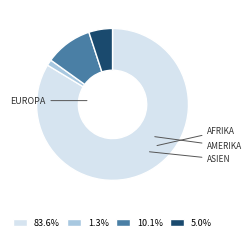

Does any single category account for the majority?

Yes